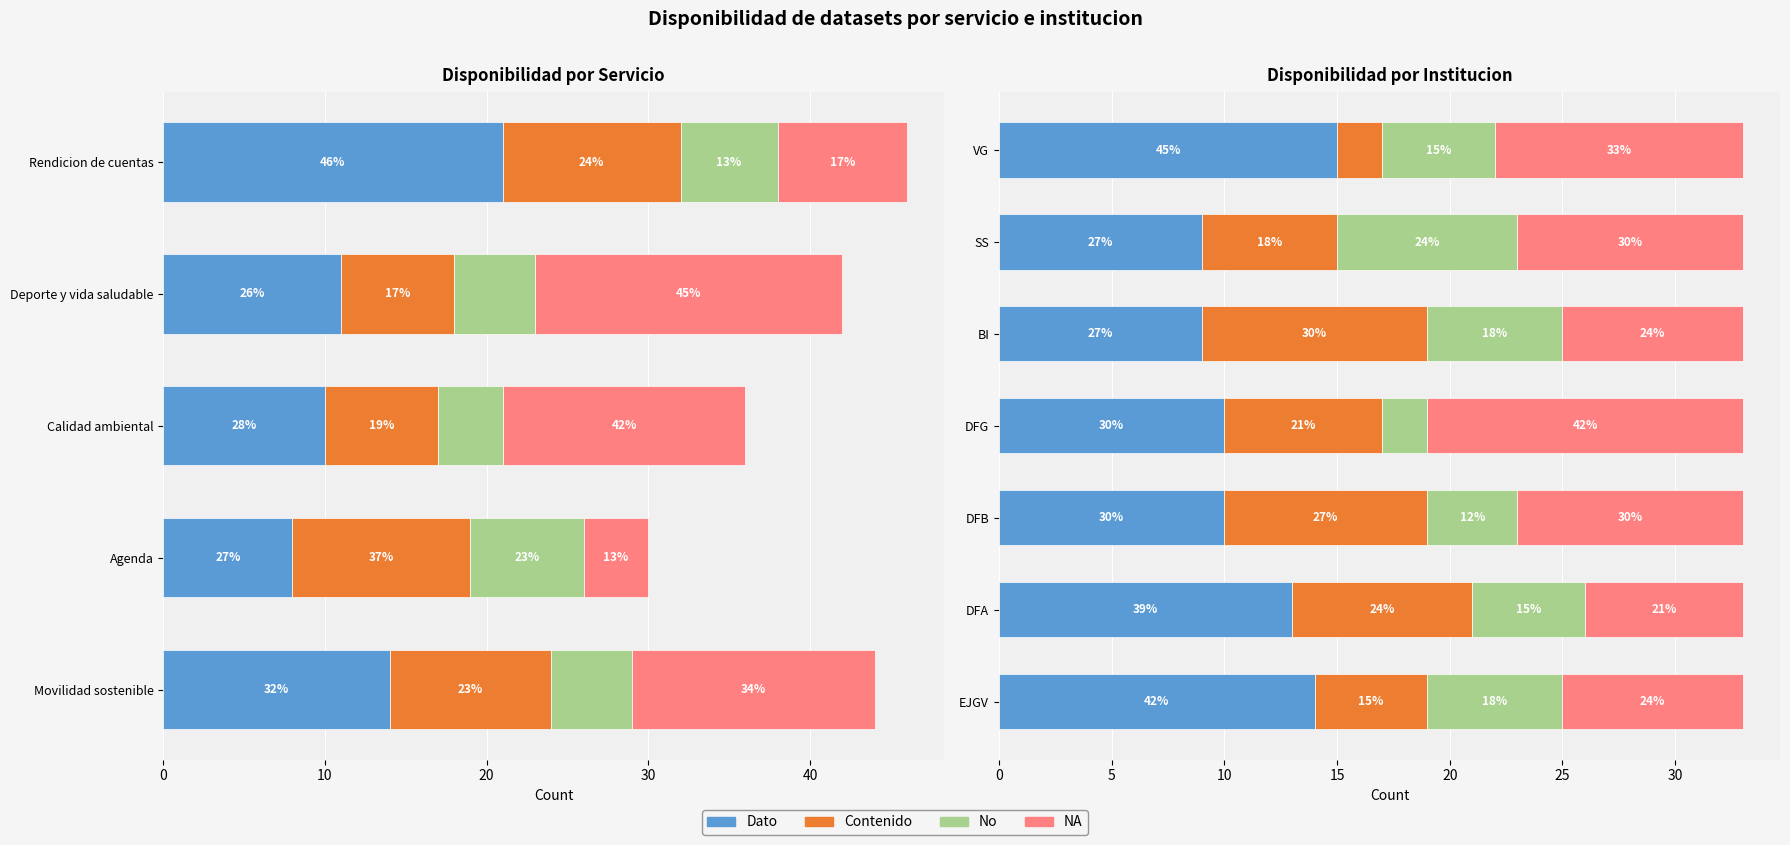

How many Contenido values are between 5 and 9?

5